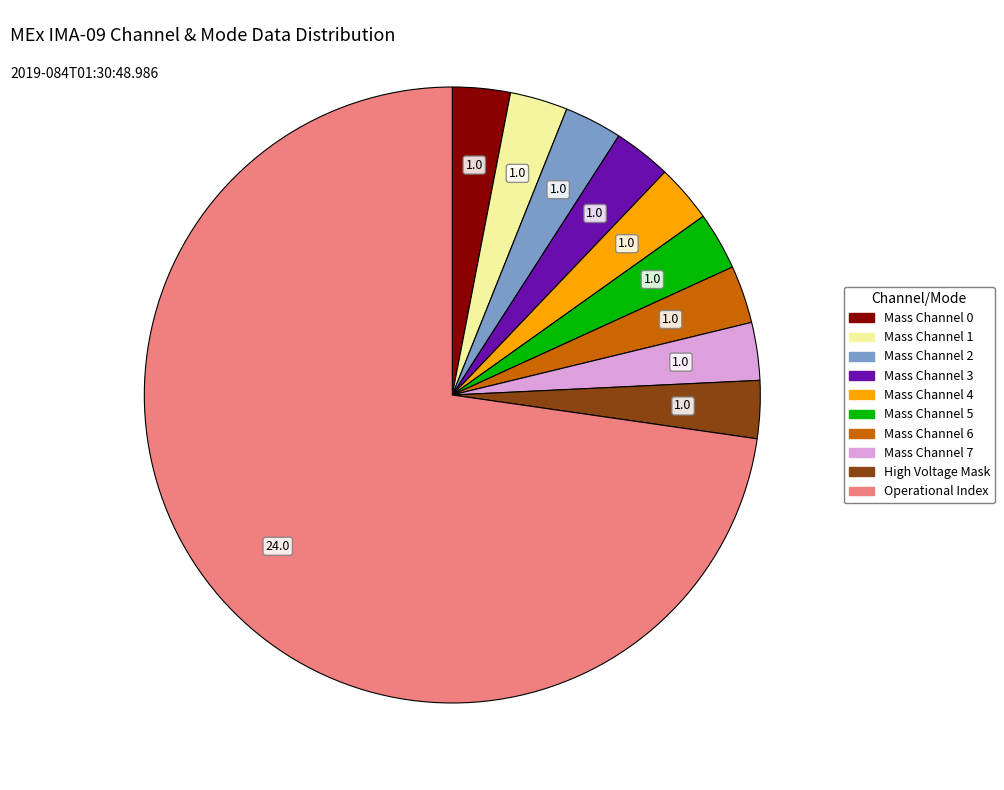

Count the number of slices in the pie.

10